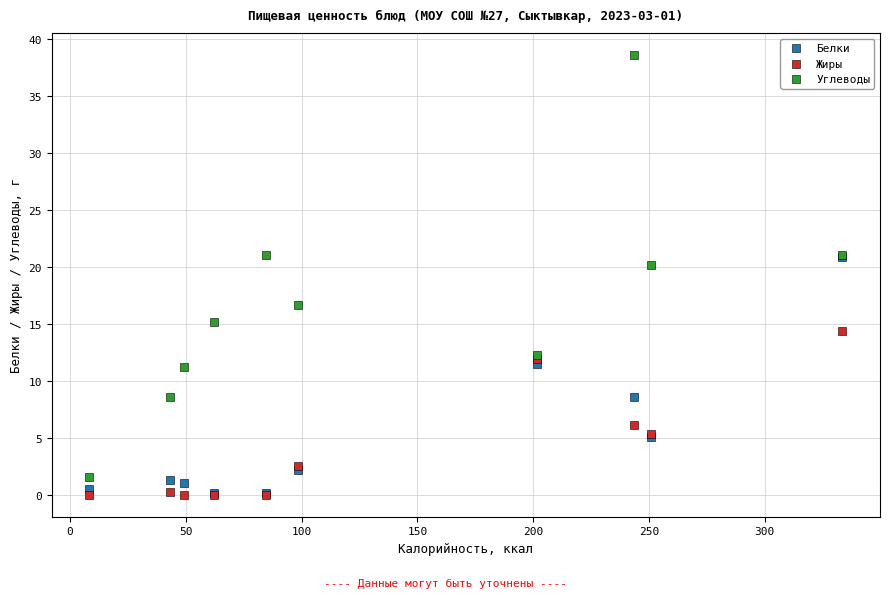

What are all the series names shown in the legend?

Белки, Жиры, Углеводы